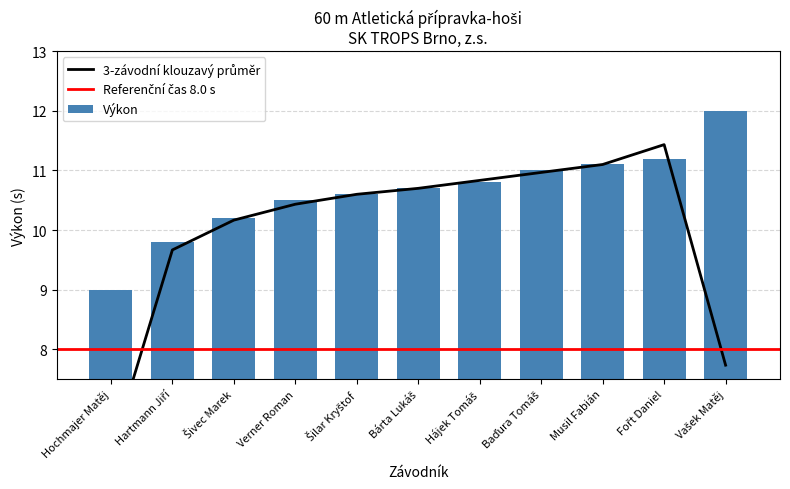

What position from the left is Hartmann Jiří?

2